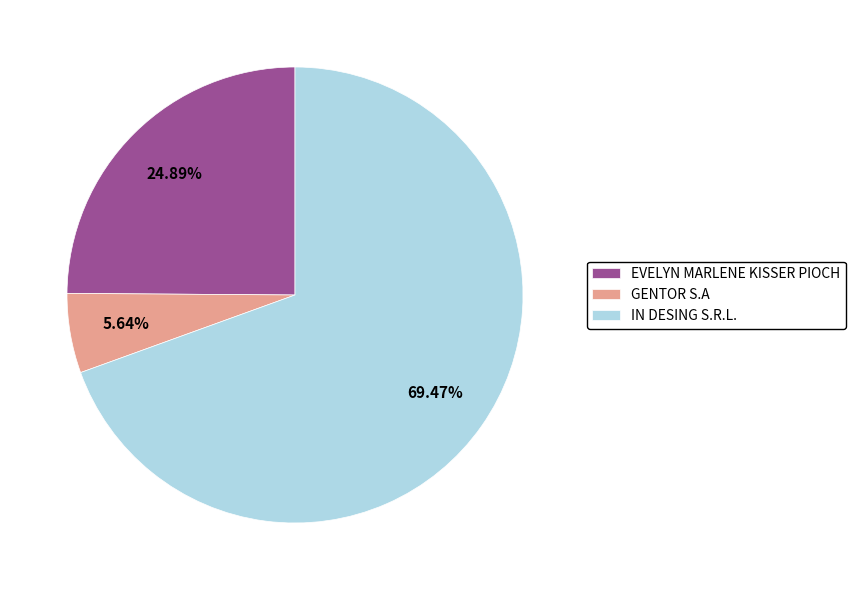

To the nearest percent, what is the average slice percentage?

33%